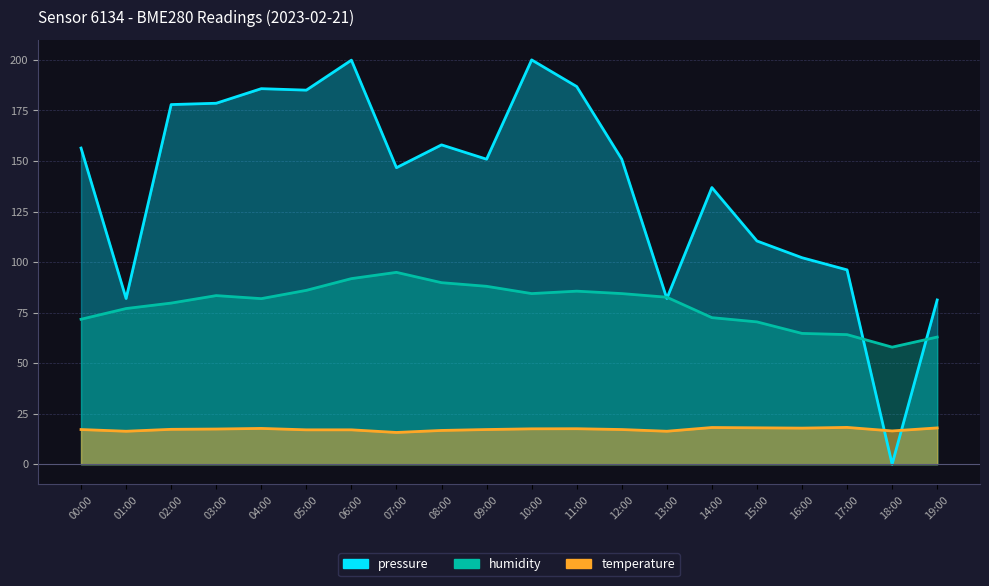

Rank the series by their average value, from highest to lowest.

pressure, humidity, temperature